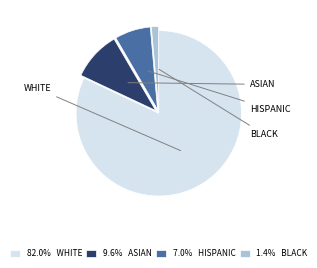

Is there a majority slice in this chart?

Yes